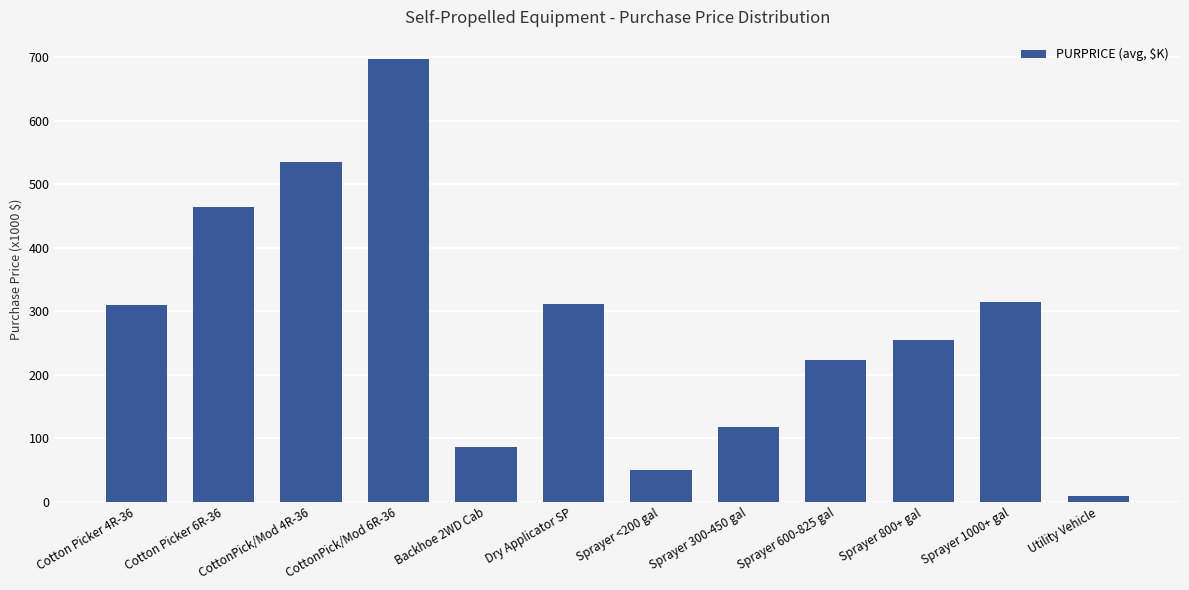

Count the number of values greater than 309.

6